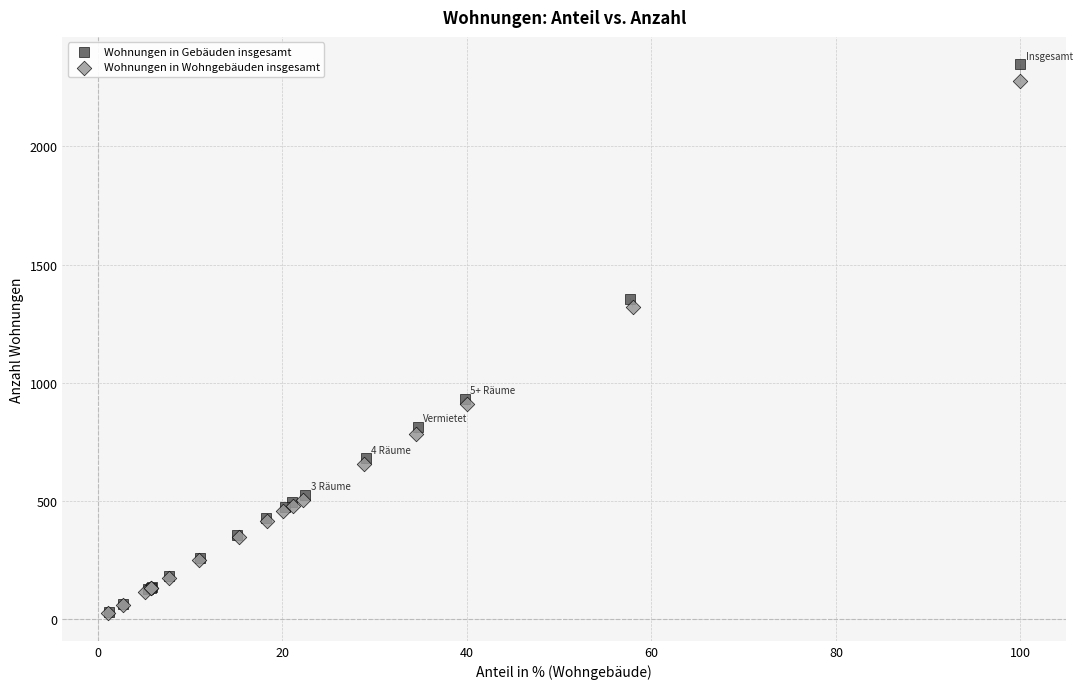

Which series has the widest spread of Y values?

Wohnungen in Gebäuden insgesamt